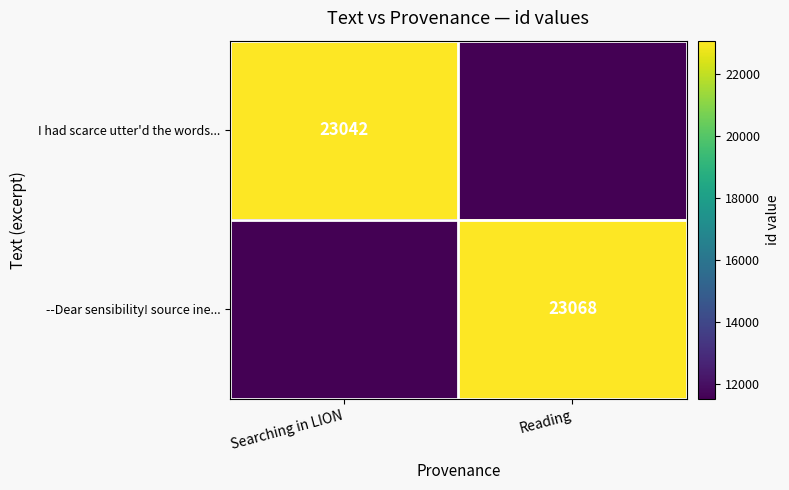

What is the spread (max minus min) of values at Reading?

11547